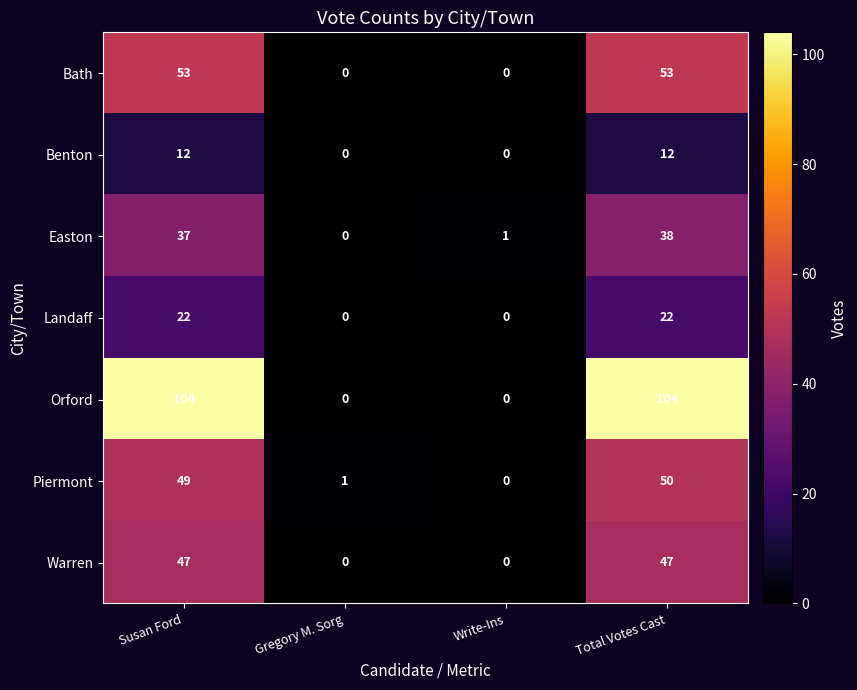

List the series in order of their peak value, lowest first.

Benton, Landaff, Easton, Warren, Piermont, Bath, Orford